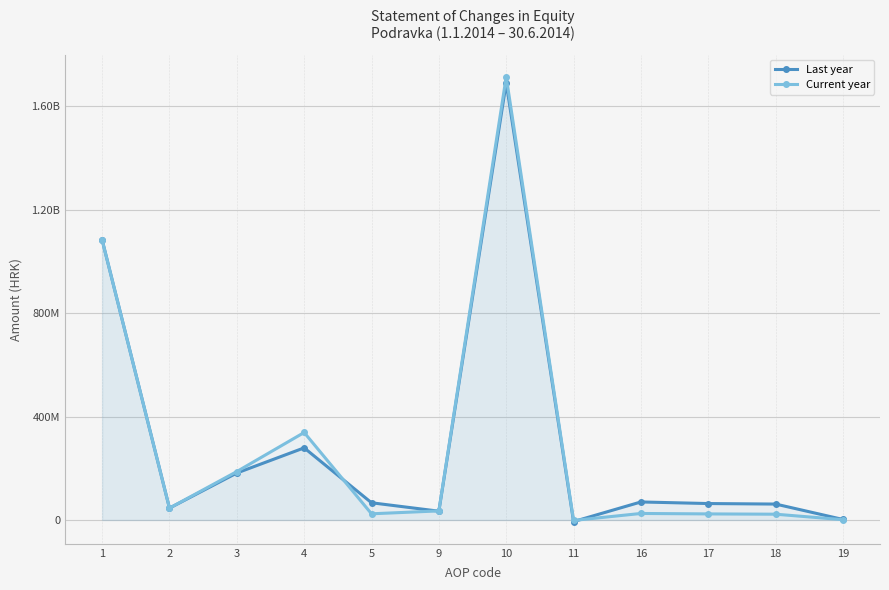

How many values in the Current year series are below 35156012?

6